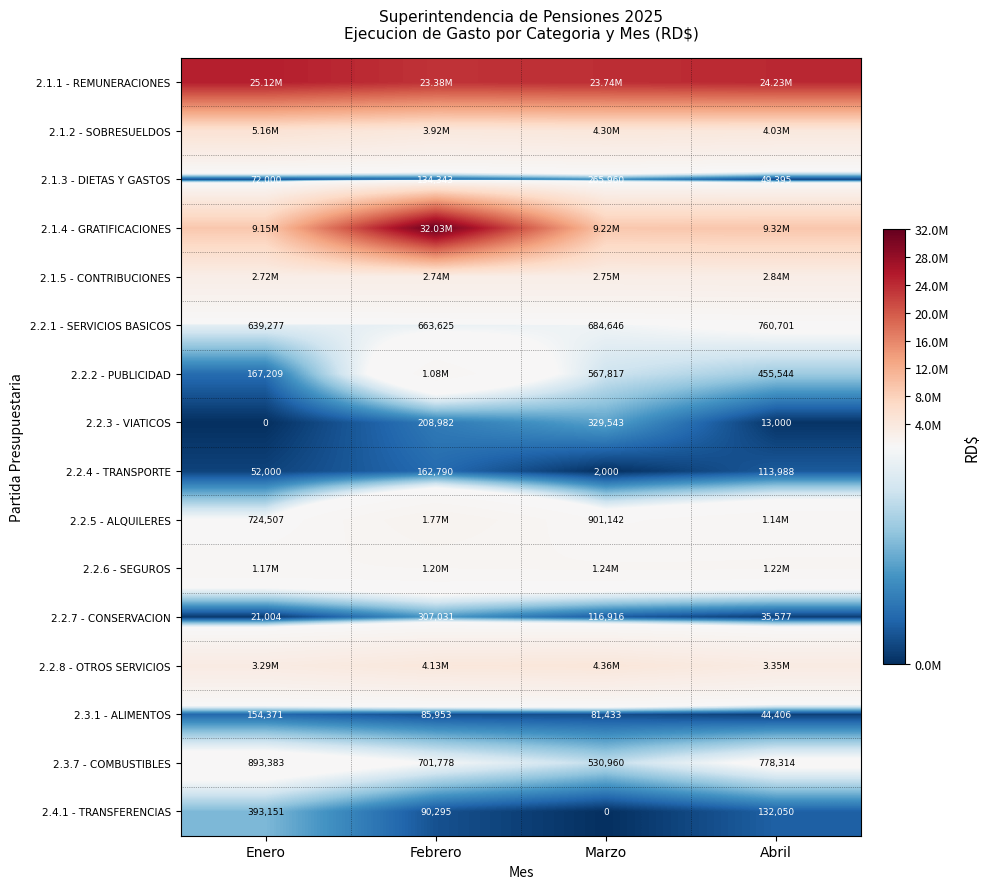

How many data points does each series have?

4